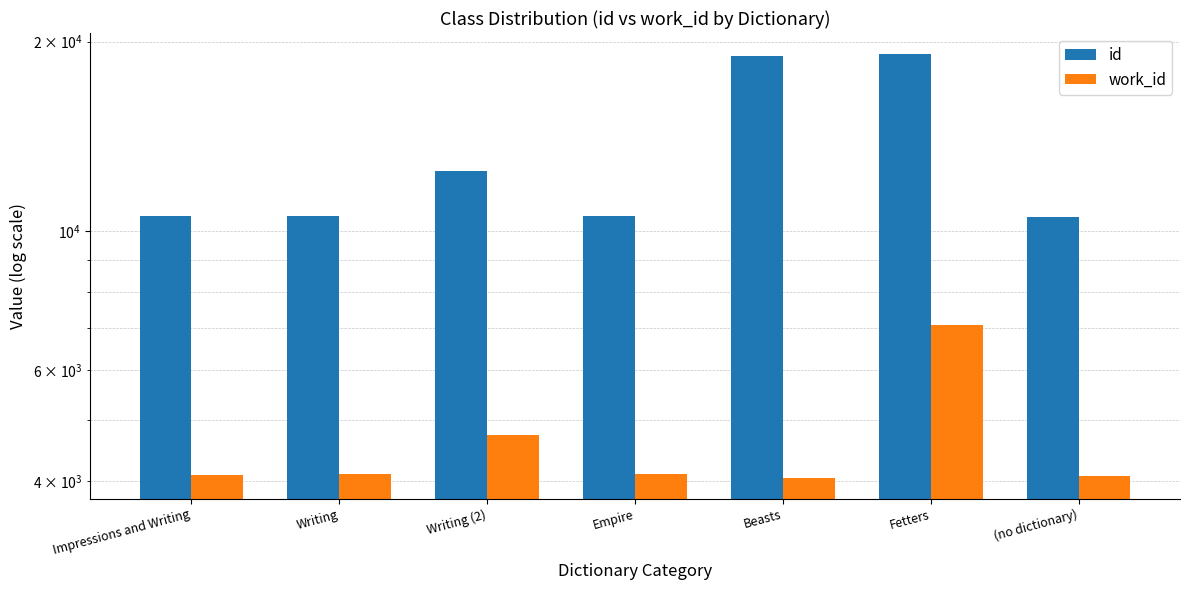

What is the average value of the work_id series?

4599